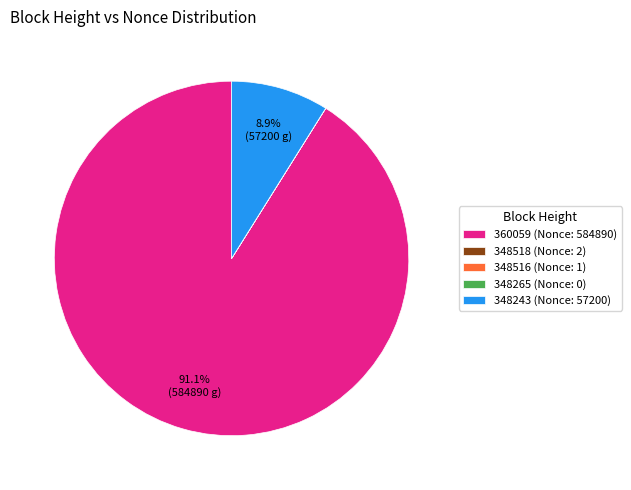

Is there any slice that represents more than half of the pie?

Yes